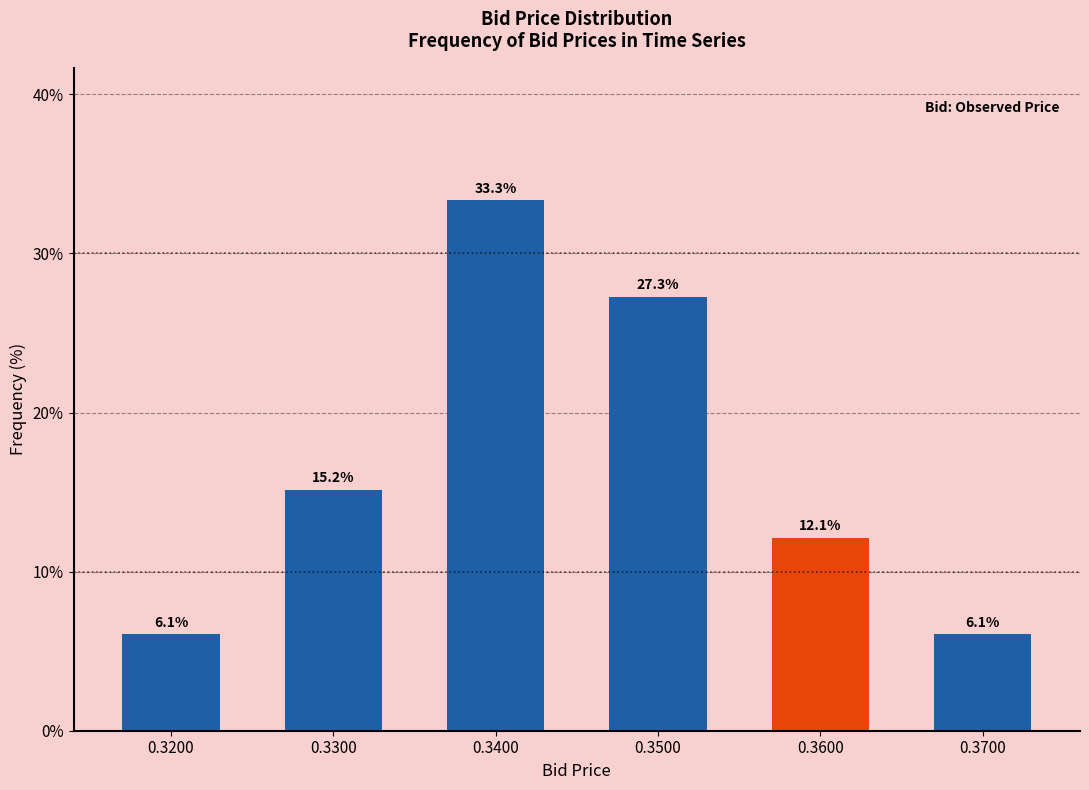

Reading right to left, extract all data points from this chart.

6.1	12.1	27.3	33.3	15.2	6.1